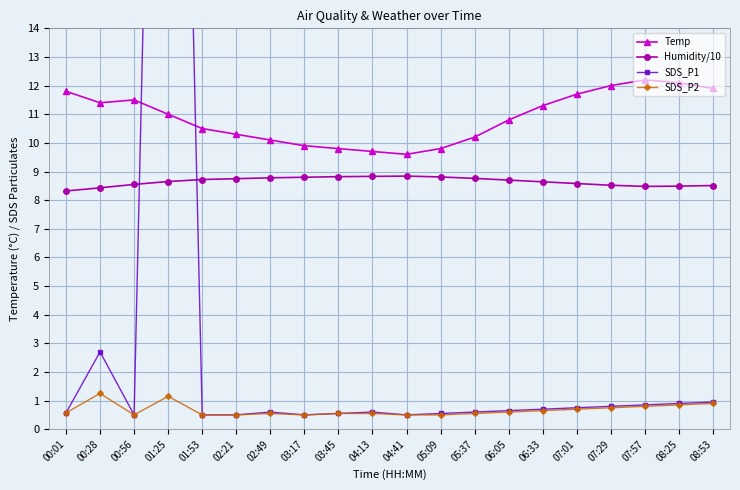

List the series in order of their peak value, lowest first.

SDS_P2, Humidity/10, Temp, SDS_P1